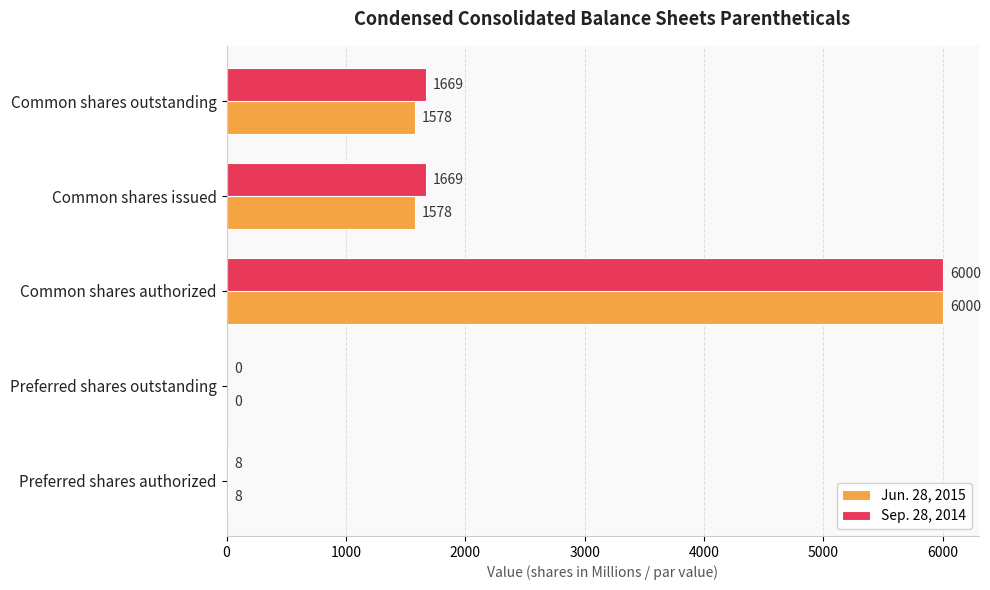

What is the sum of all Sep. 28, 2014 values?

9346